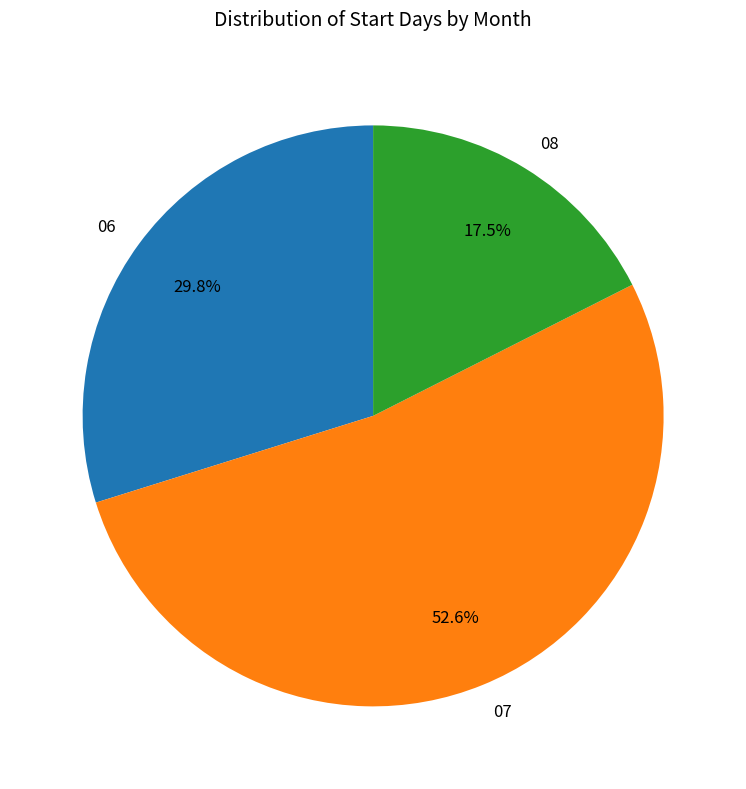

What percentage do 08 and 07 together represent?

70.2%